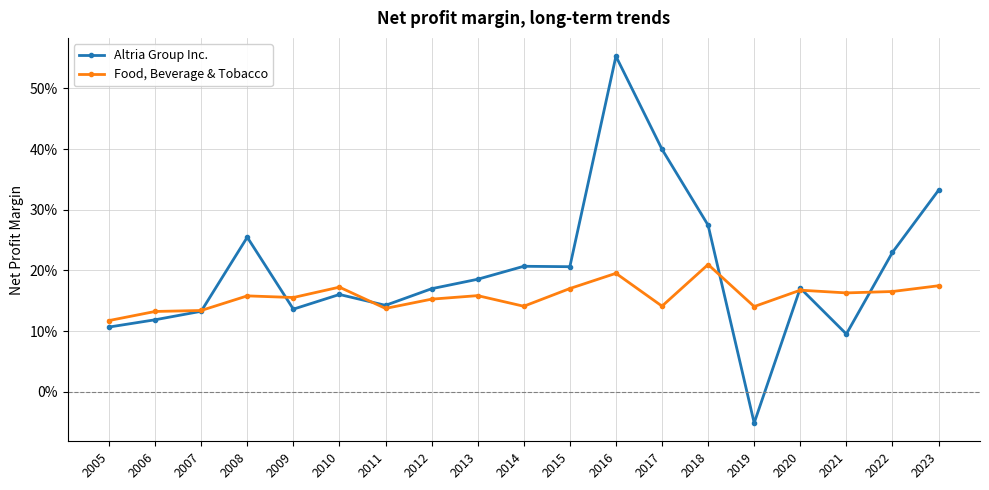

Where do Food, Beverage & Tobacco and Altria Group Inc. first cross each other?

2007 and 2008